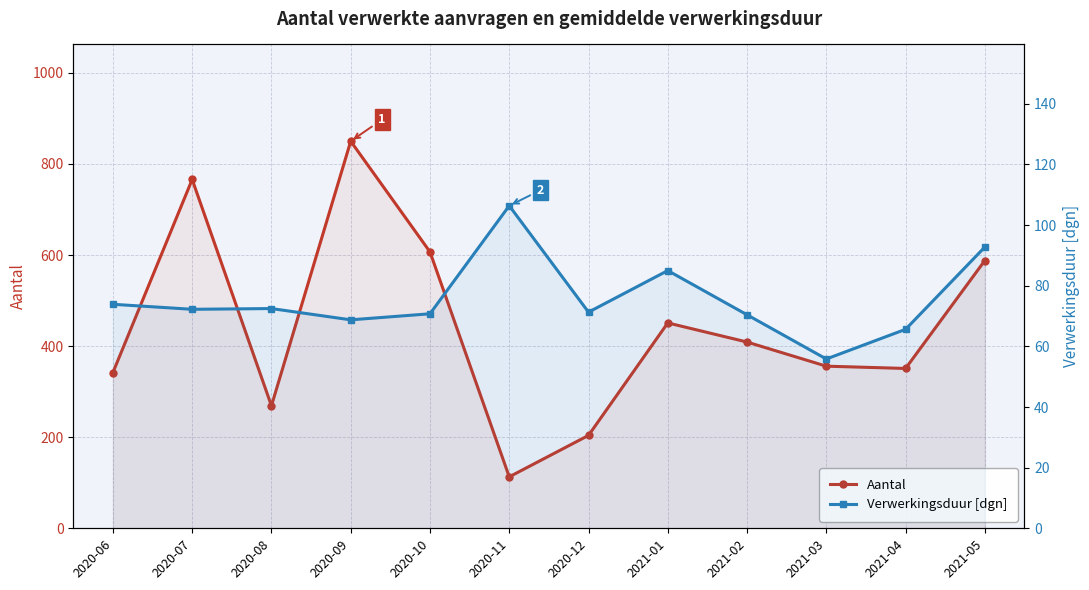

Where is the first local maximum for Aantal?

2020-07